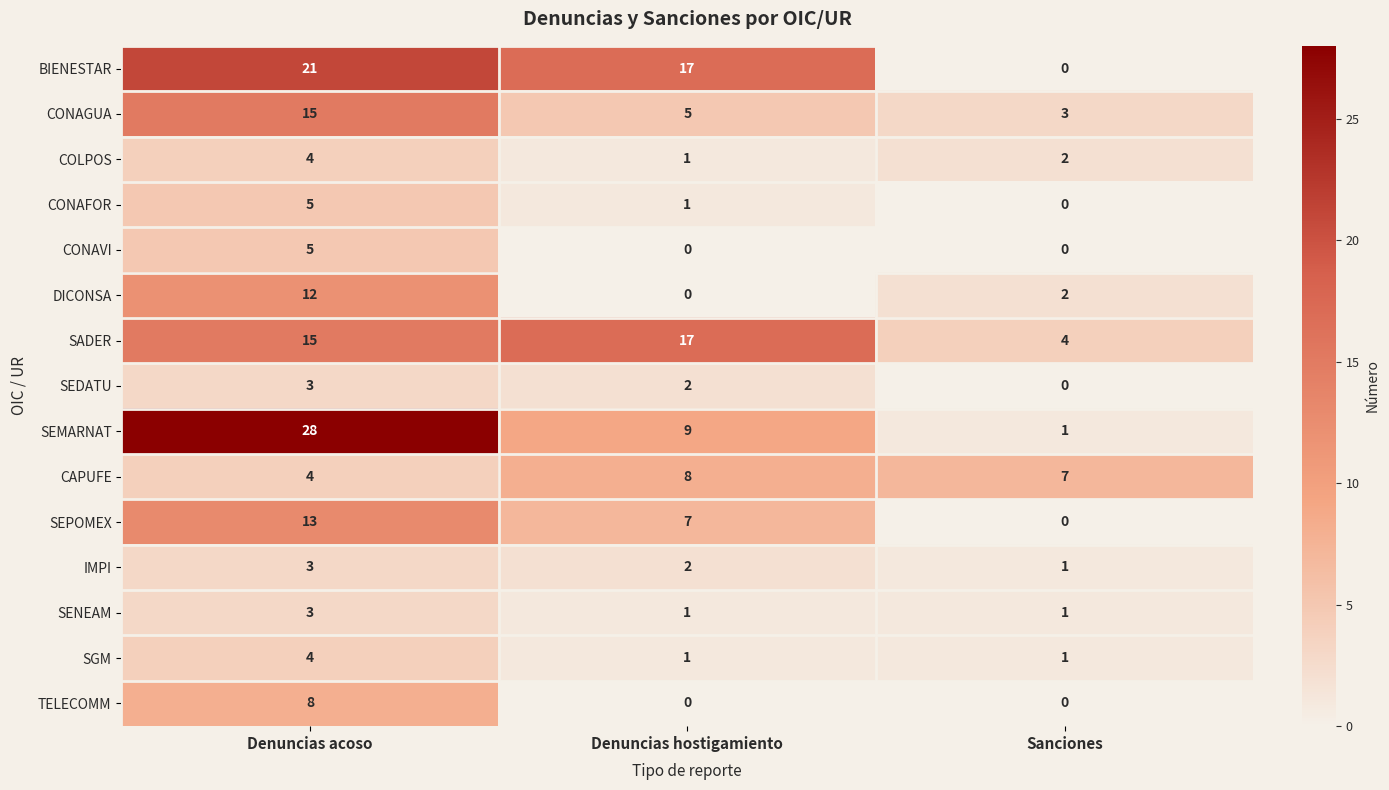

How many distinct data groups are displayed?

15